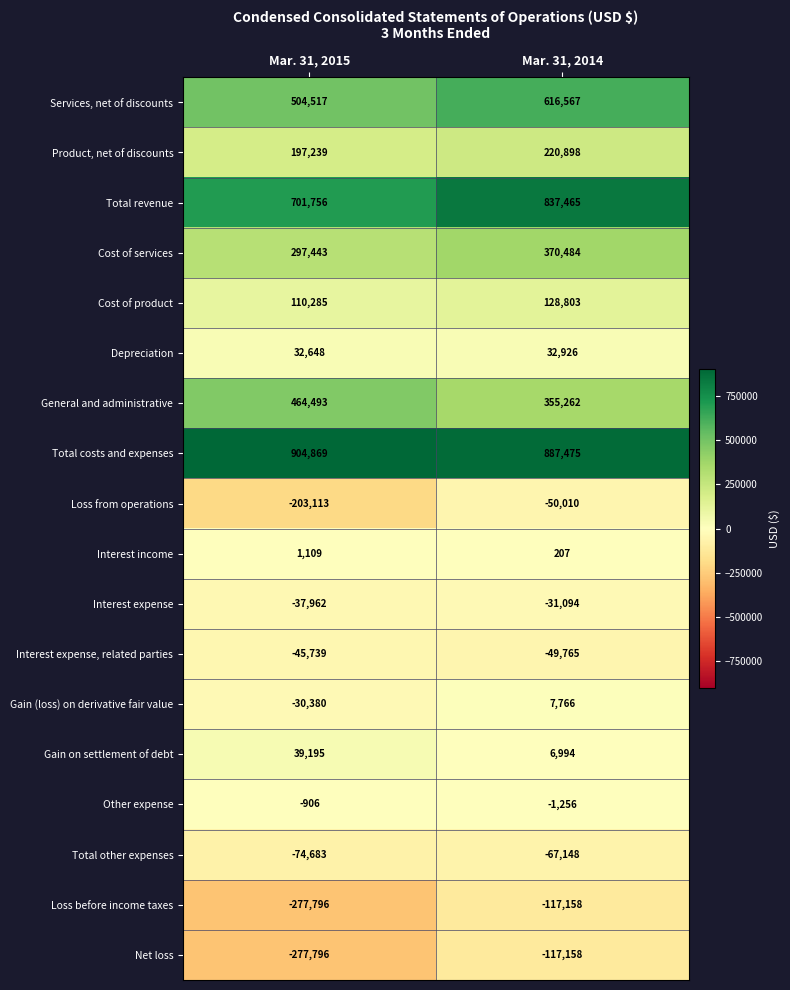

Rank the categories by Cost of product value from lowest to highest.

Mar. 31, 2015, Mar. 31, 2014